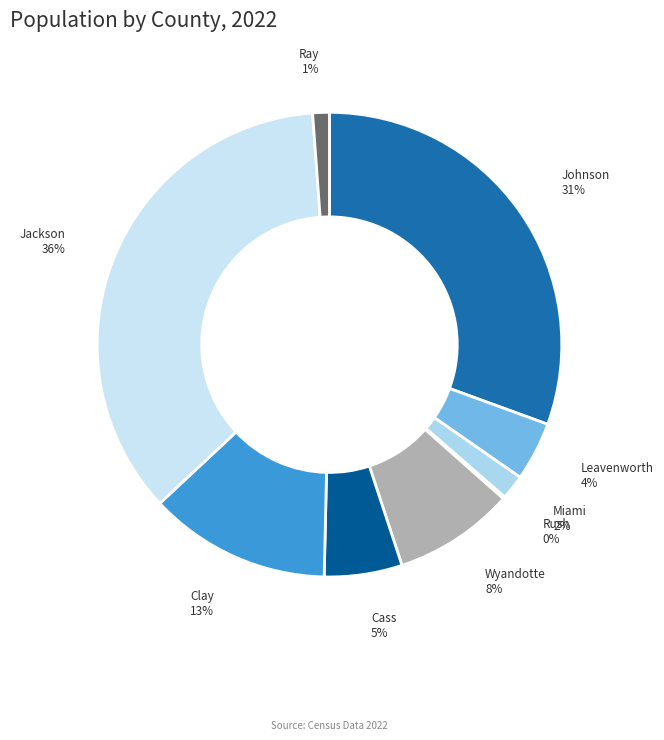

Rank the categories by value from lowest to highest.

Rush County, KS, Ray County, MO, Miami County, KS, Leavenworth County, KS, Cass County, MO, Wyandotte County, KS, Clay County, MO, Johnson County, KS, Jackson County, MO